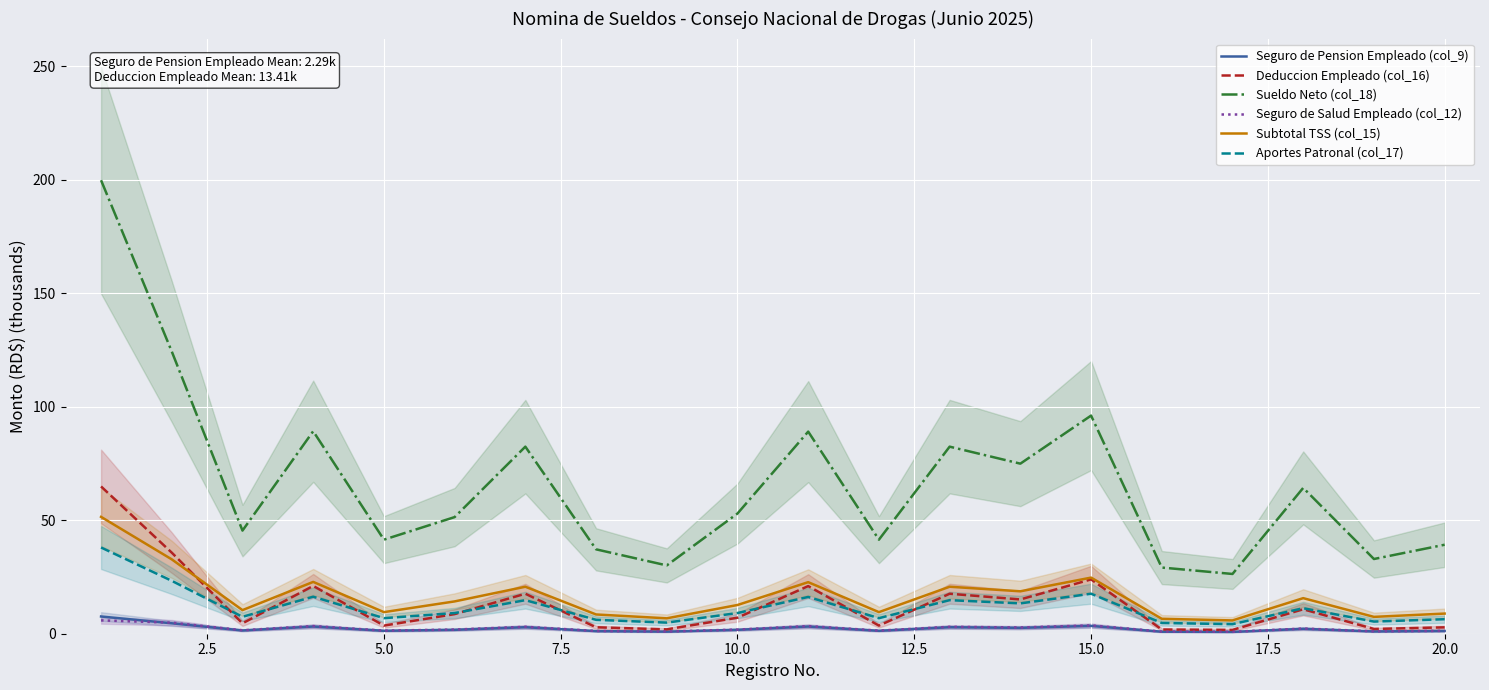

What is the difference between the maximum and minimum values in the Aportes Patronal (col_17) series?

33.8